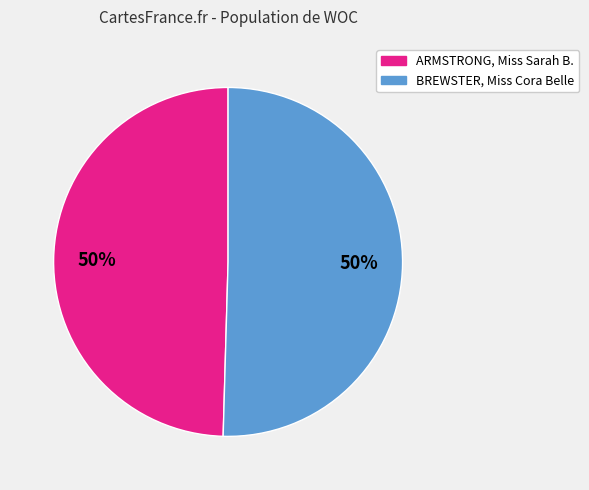

To the nearest percent, what is the combined percentage of ARMSTRONG, Miss Sarah B. and BREWSTER, Miss Cora Belle?

100%